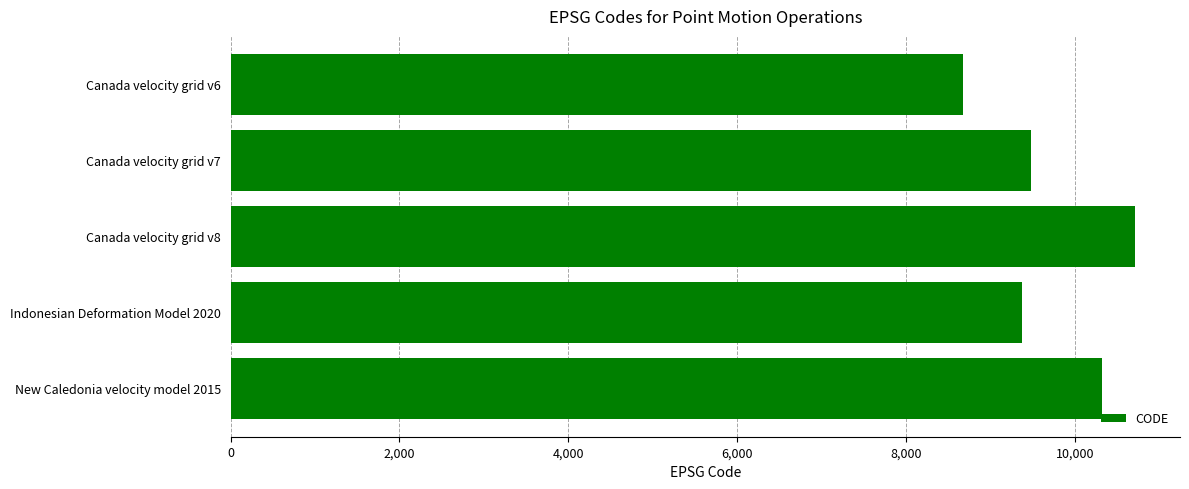

What is the maximum value shown in the chart?

10707